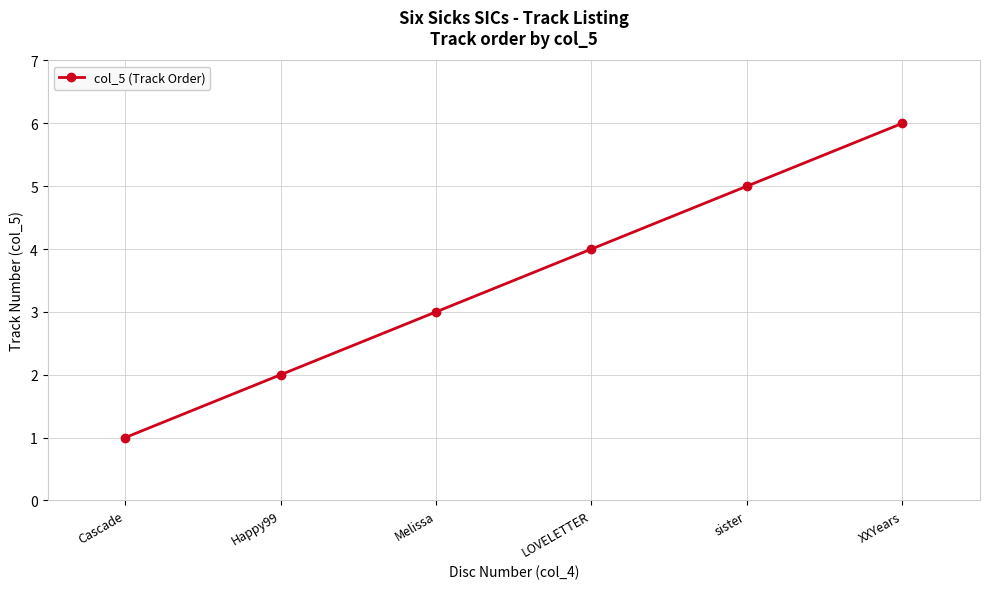

Reading left to right, transcribe all the data shown in this chart.

1	2	3	4	5	6